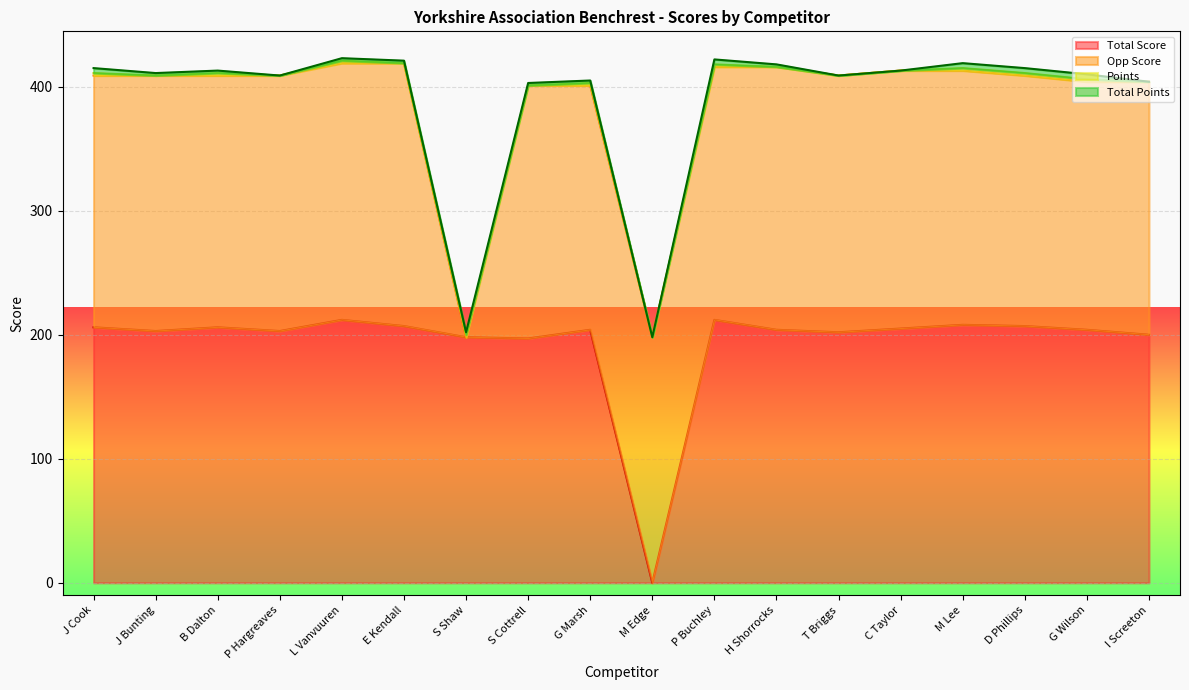

How many values in the Points series are below 2?

9